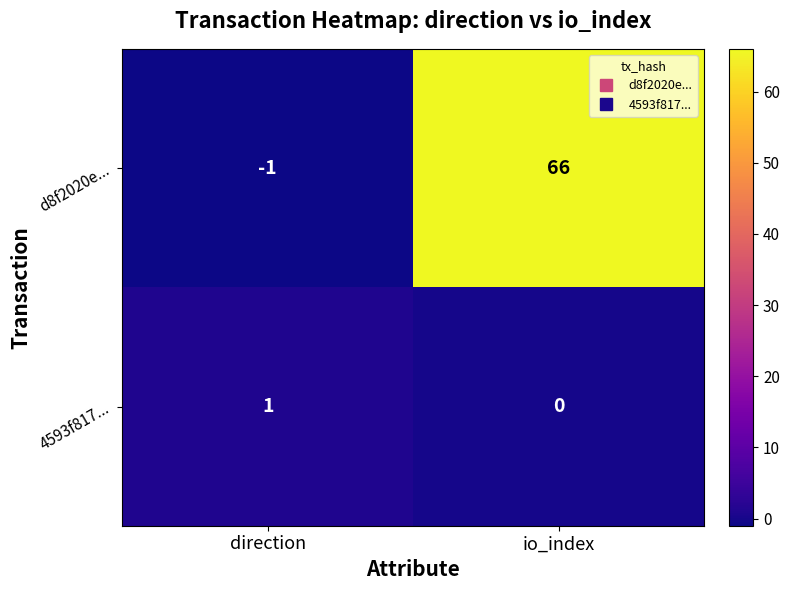

What value does the d8f2020e... series have at io_index, to the nearest 5?

65